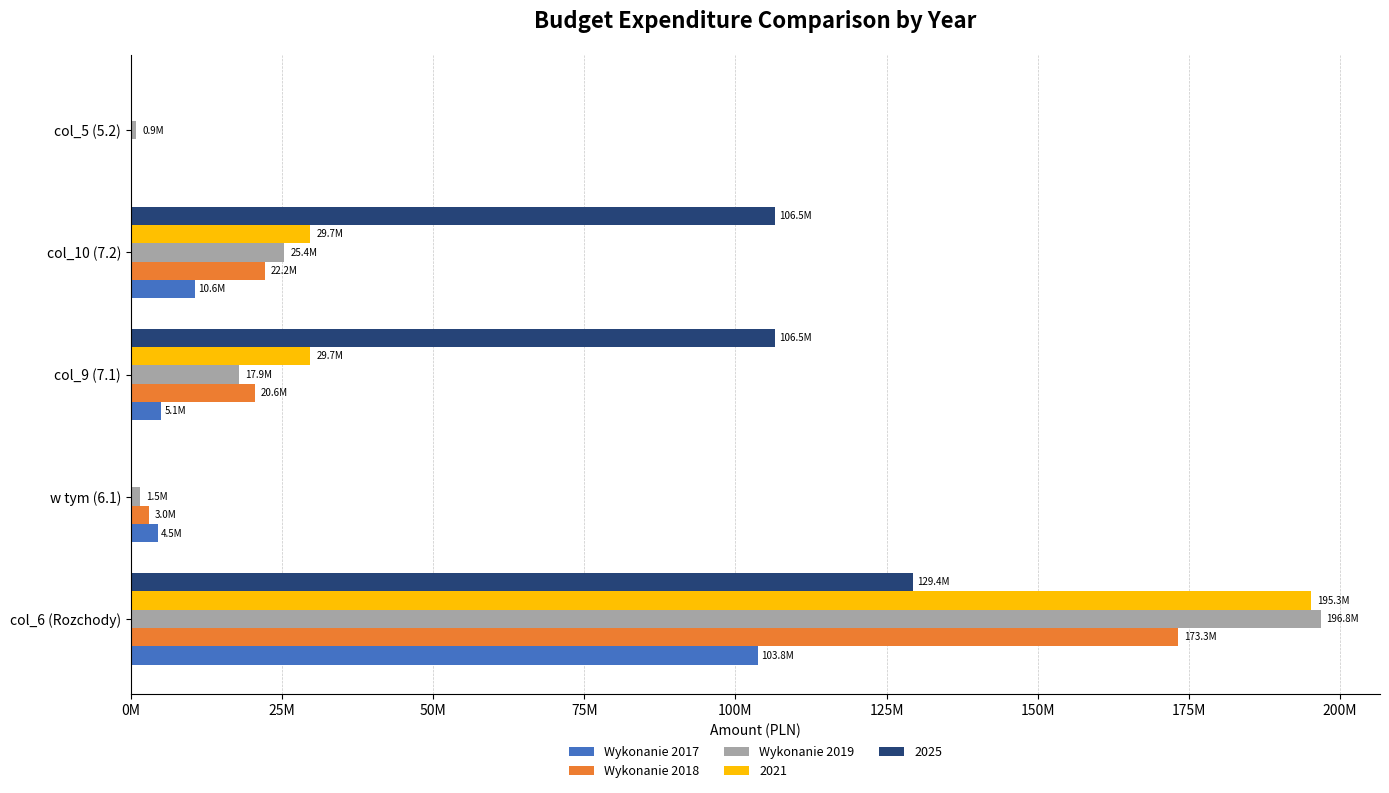

Are the bars horizontal?

Yes